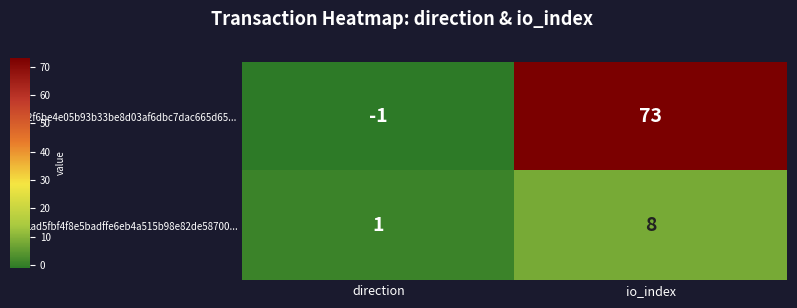

Reading left to right, extract all data points from this chart.

312f6be4e05b93b33be8d03af6dbc7dac665d65...: direction=-1	io_index=73
1ad5fbf4f8e5badffe6eb4a515b98e82de58700...: direction=1	io_index=8